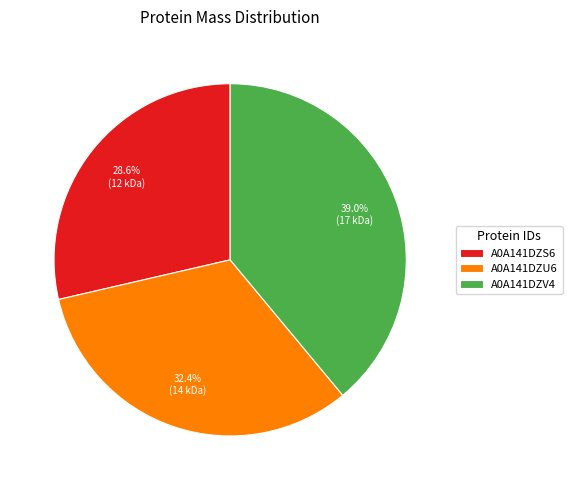

What percentage is the A0A141DZU6 slice, to the nearest percent?

32%